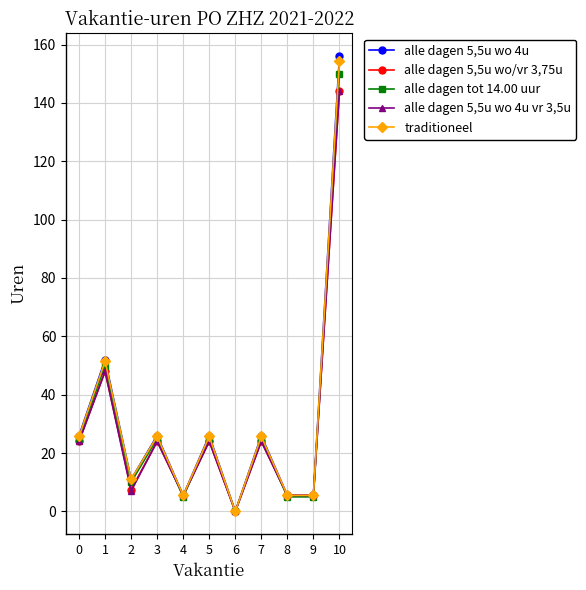

What is the difference between the highest and lowest values at 5?

2.0